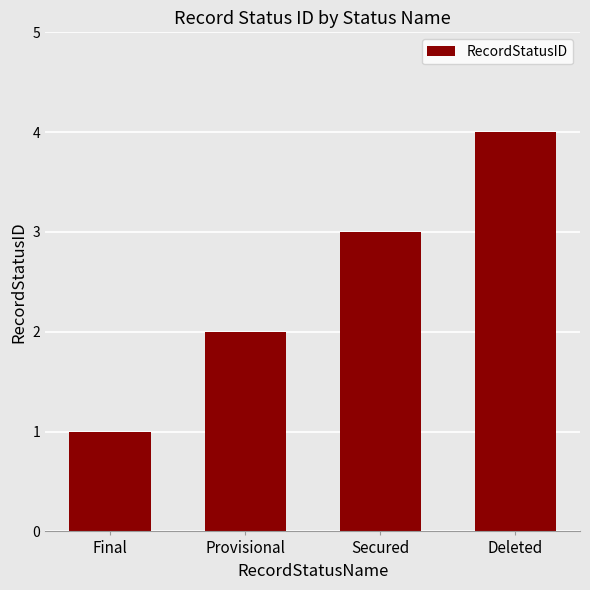

True or false: the data shows 3 at Secured.

True